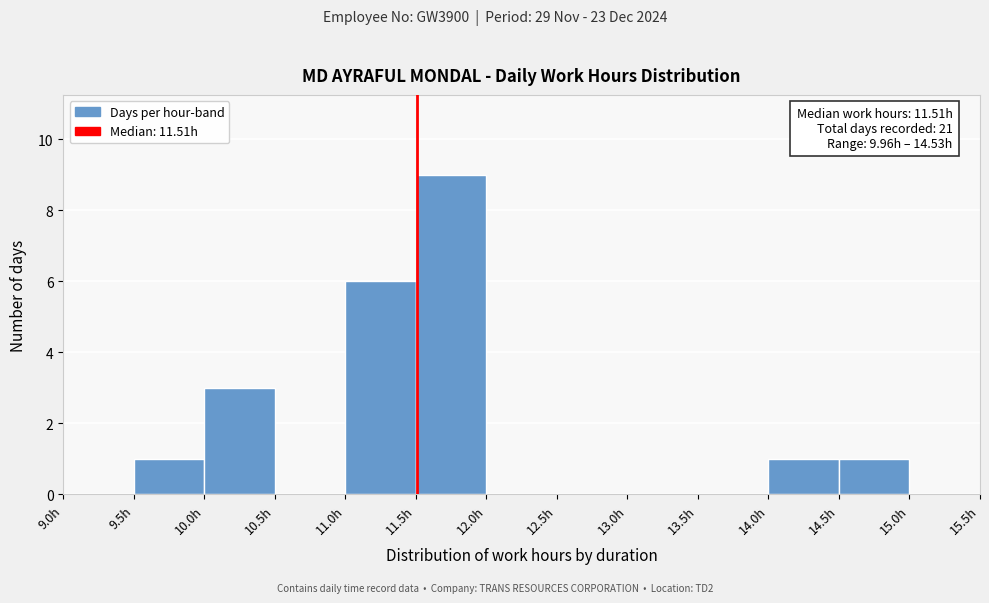

Which range on the x-axis has the tallest bar?

11.5 to 12.0